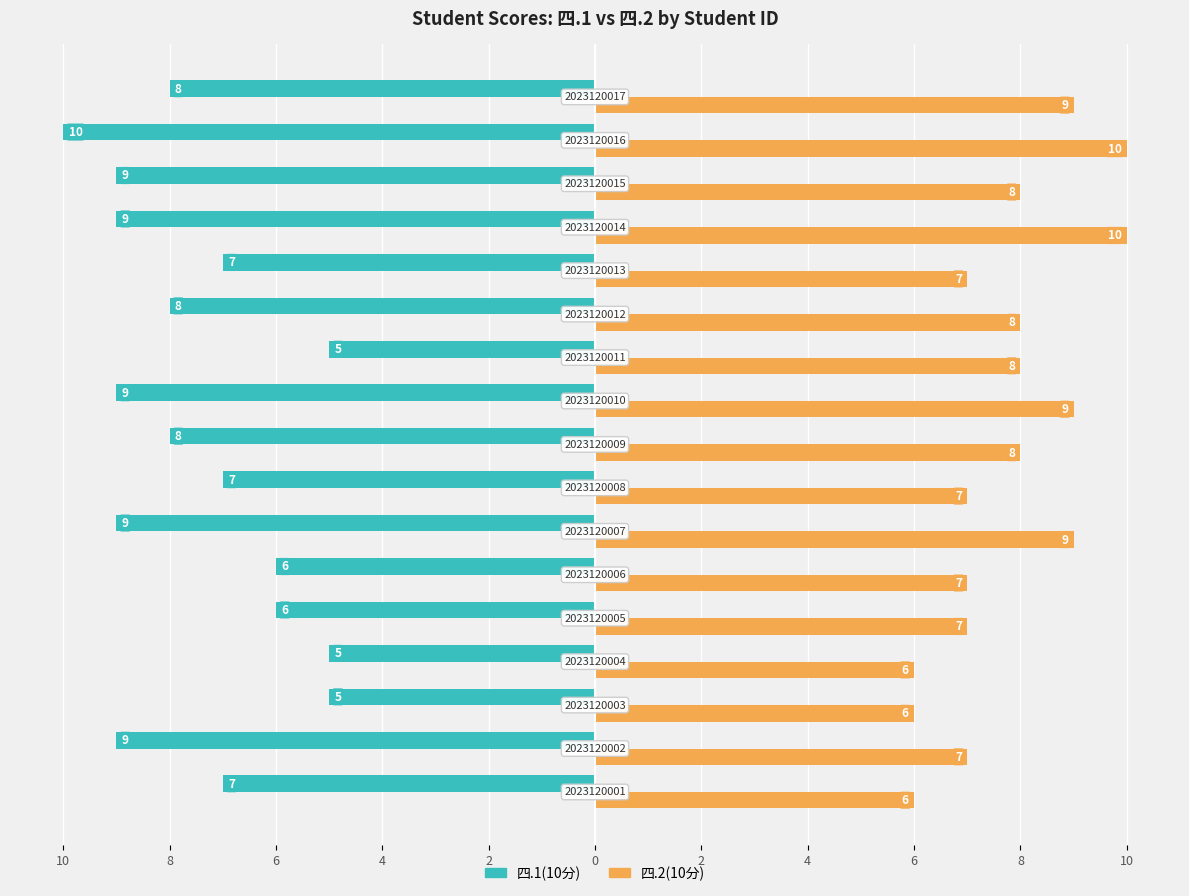

Reading right to left, extract all data points from this chart.

四.1(10分): -8	-10	-9	-9	-7	-8	-5	-9	-8	-7	-9	-6	-6	-5	-5	-9	-7
四.2(10分): 9	10	8	10	7	8	8	9	8	7	9	7	7	6	6	7	6